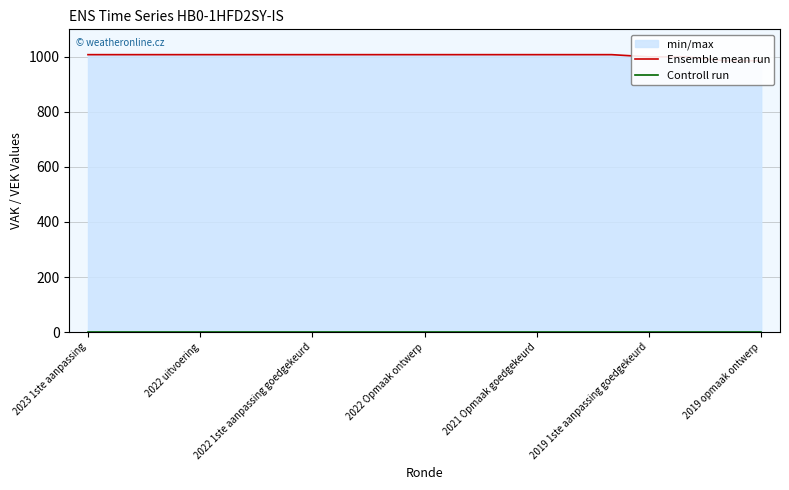

What is the spread (max minus min) of values at 11?

1008